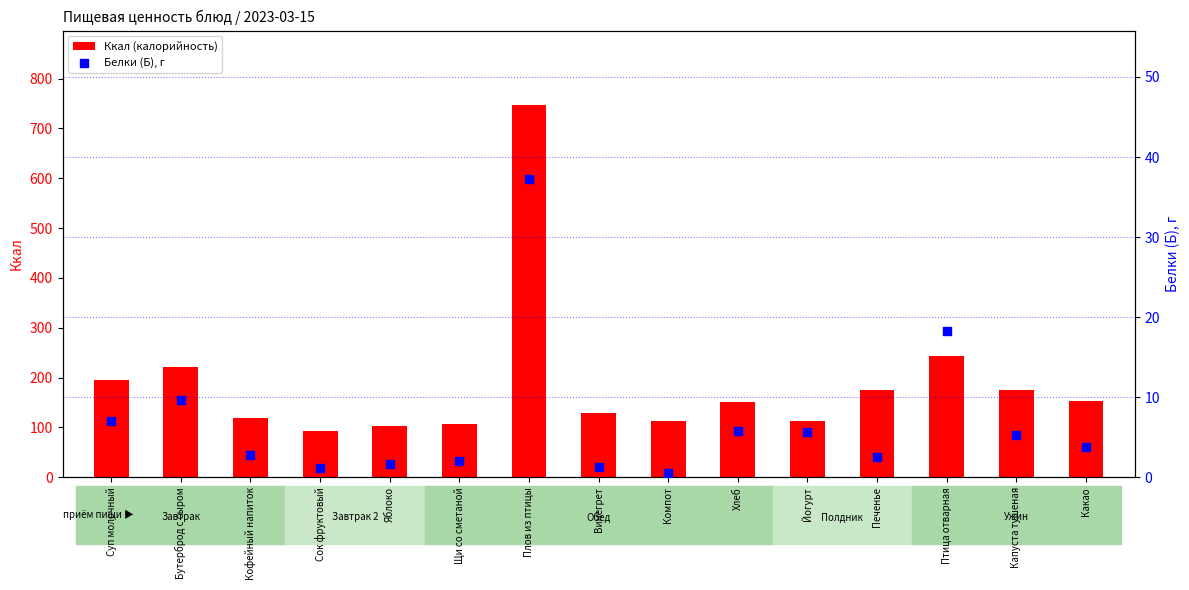

Which series reaches the maximum Y coordinate?

Ккал (калорийность)